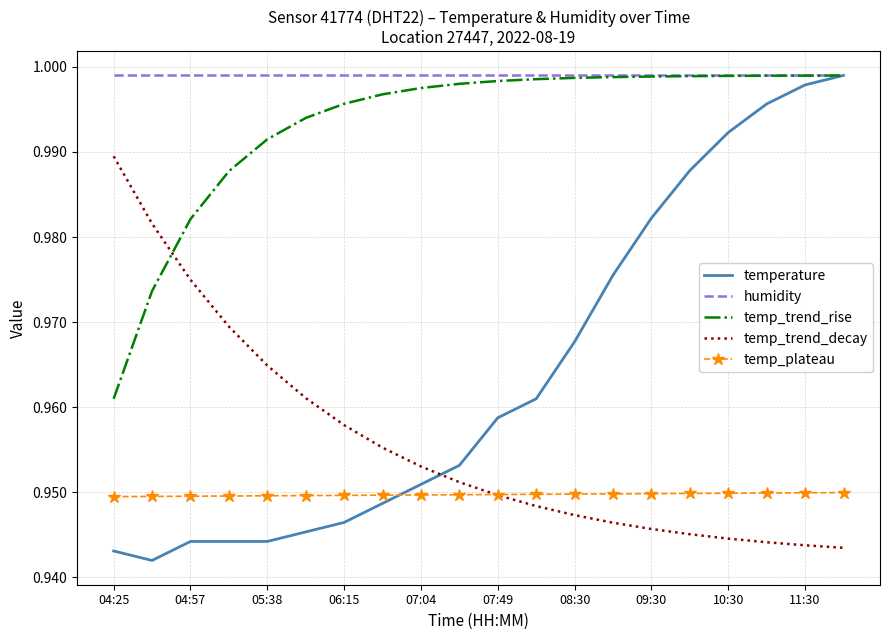

True or false: temp_trend_decay and humidity intersect in this chart.

False